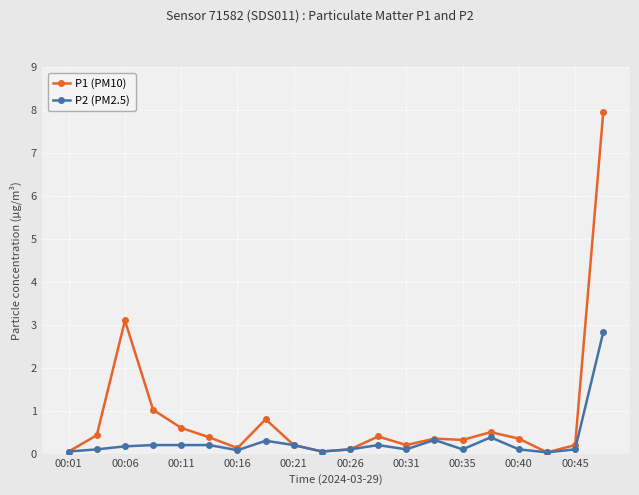

What is the maximum value for P1 (PM10)?

8.0